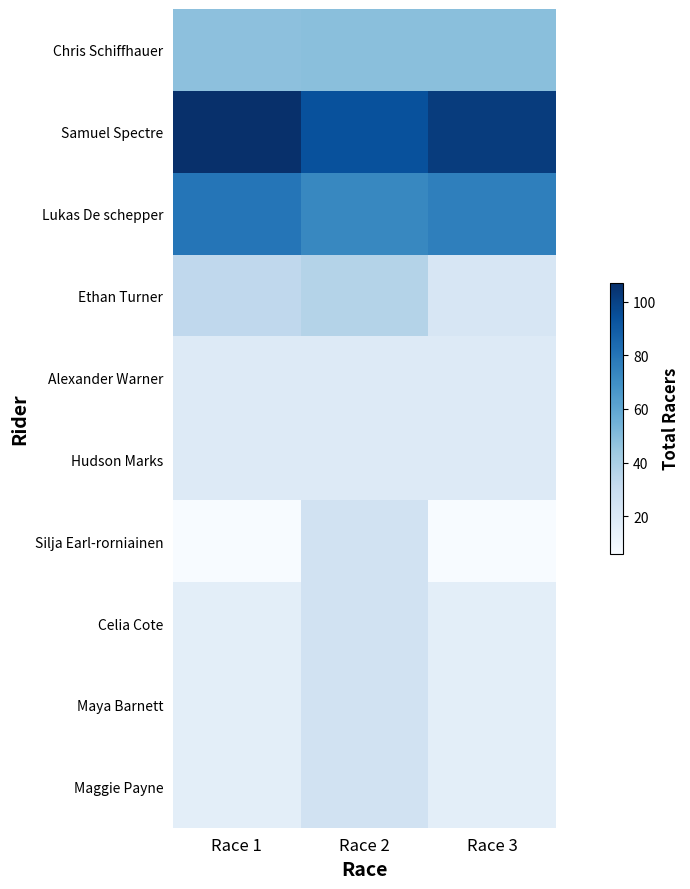

What is the spread (max minus min) of values at Race 2?

75